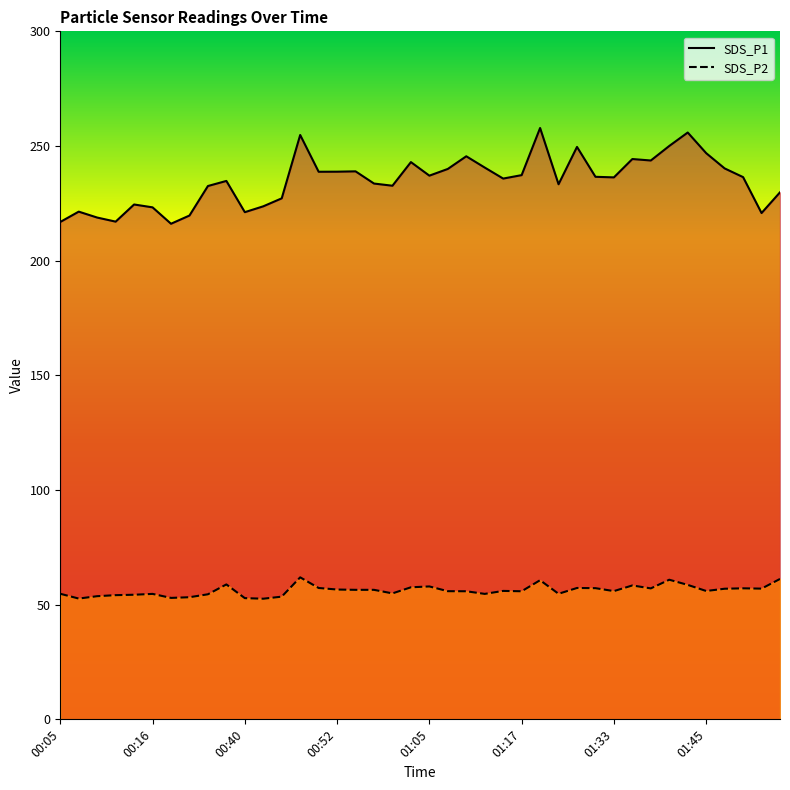

Which series has the widest spread of values?

SDS_P1